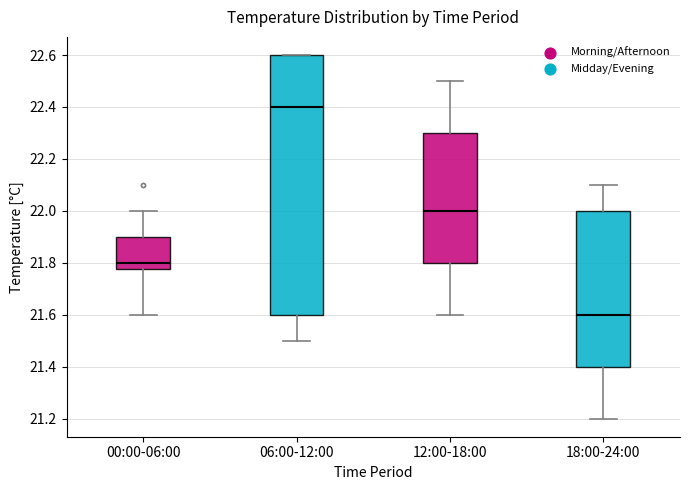

Where is the lower edge of the box for 00:00-06:00 on the y-axis? The values are not printed on the chart, so give them approximately, as read against the axis.

21.78